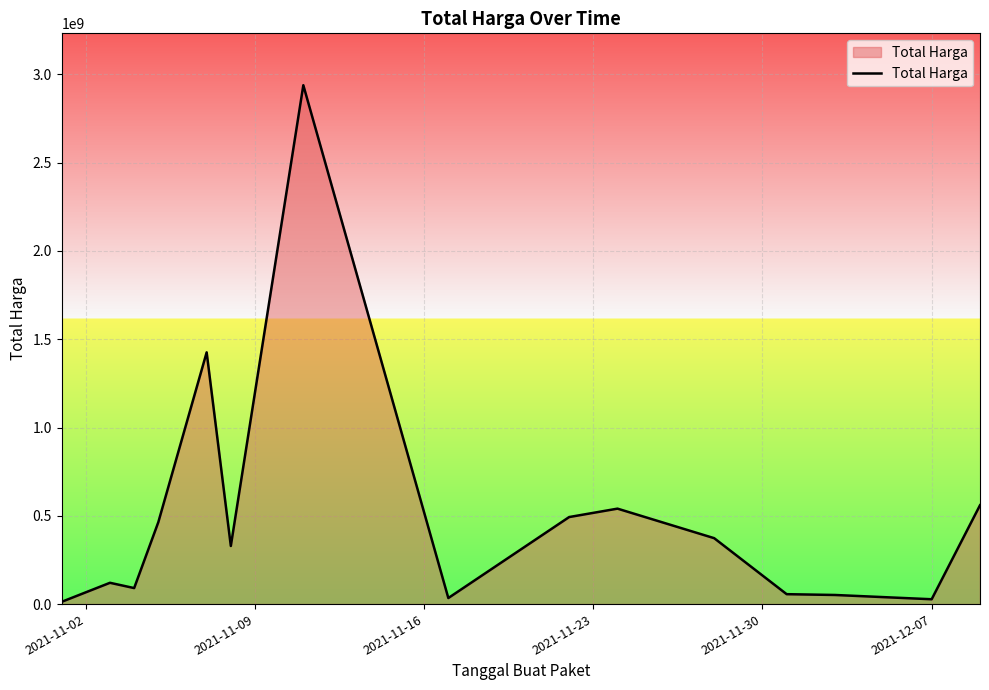

What is the maximum value shown in the chart?

2938963240